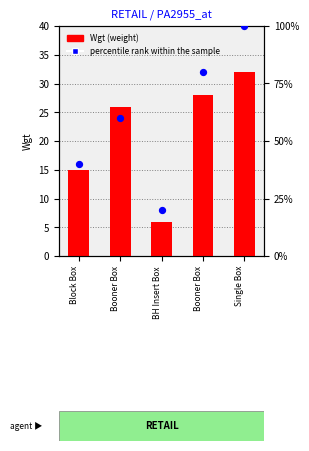

Which series reaches the maximum Y coordinate?

percentile rank within the sample